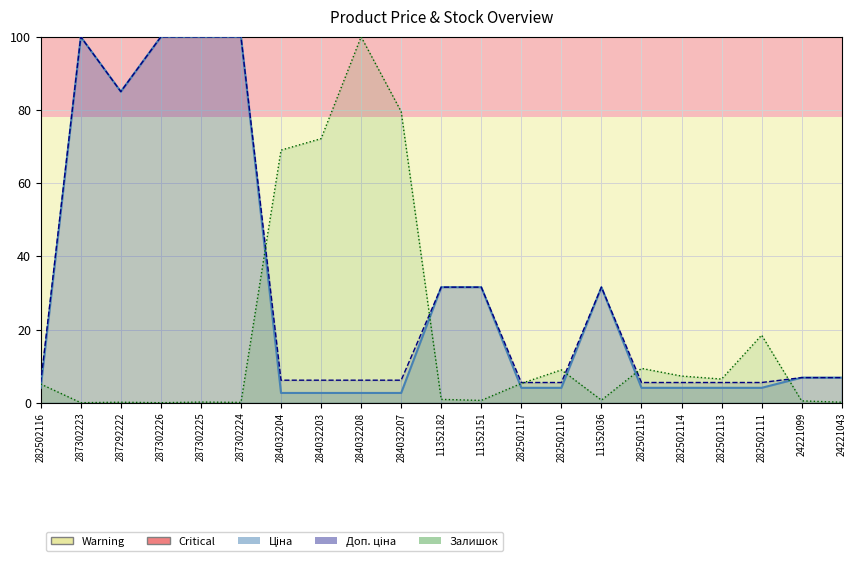

Where is the first local minimum for Залишок?

287302223